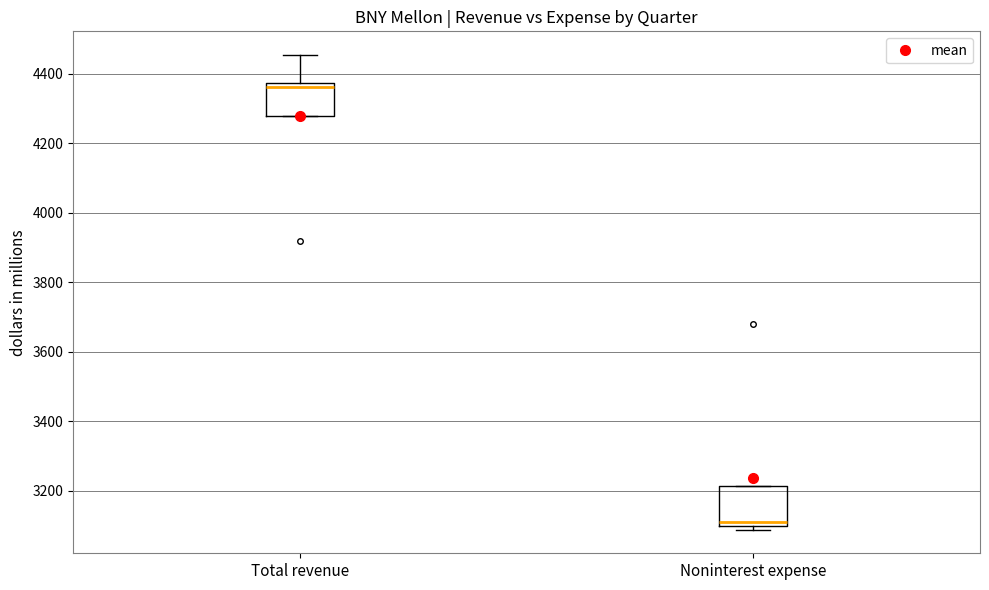

Reading left to right, transcribe this box plot: for each box, give where its median line is, the range the box spans, and where its two whiskers end, as read against the y-axis. The values are not printed on the chart, so give them approximately, as read against the axis.

Total revenue: median 4360, box 4280 to 4380, whiskers 4280 to 4460
Noninterest expense: median 3120, box 3100 to 3220, whiskers 3080 to 3220